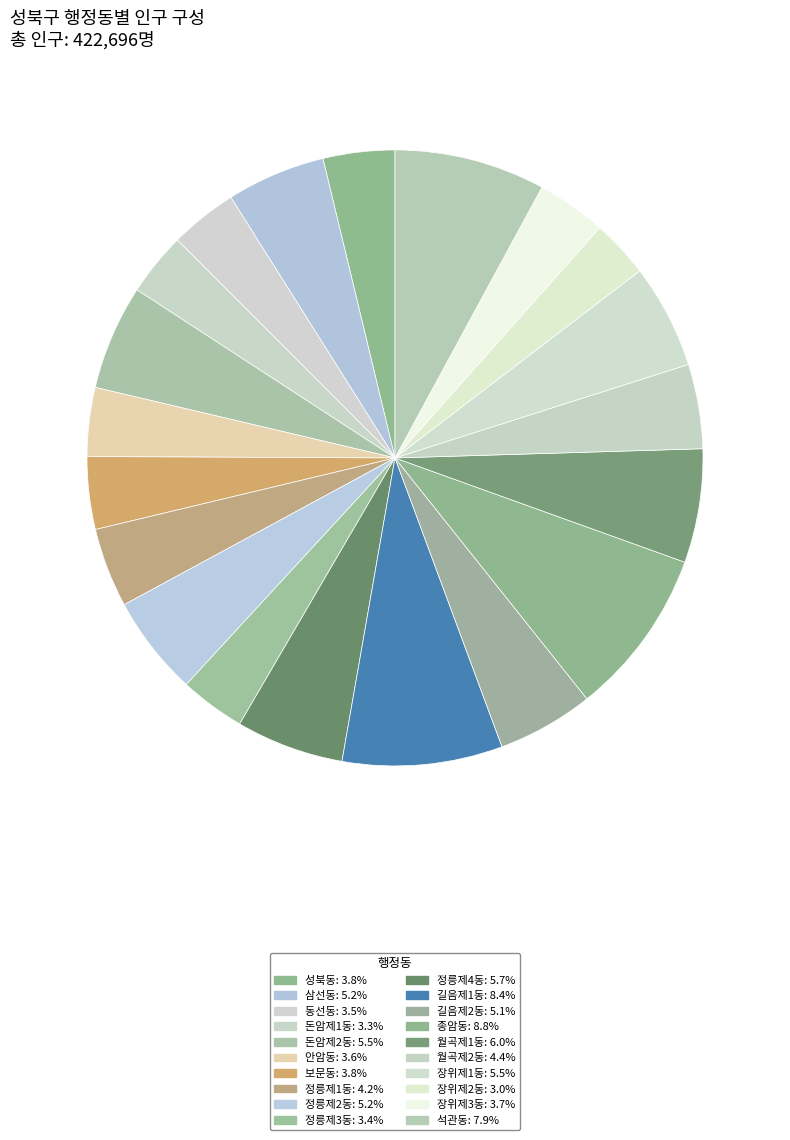

The 정릉제2동 slice represents 5% of the pie. True or false?

True